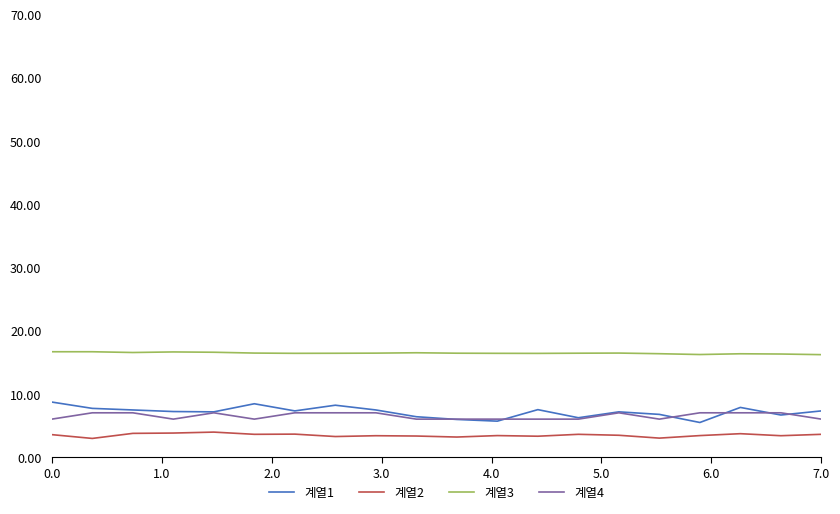

Which series has the largest range (max minus min)?

계열1